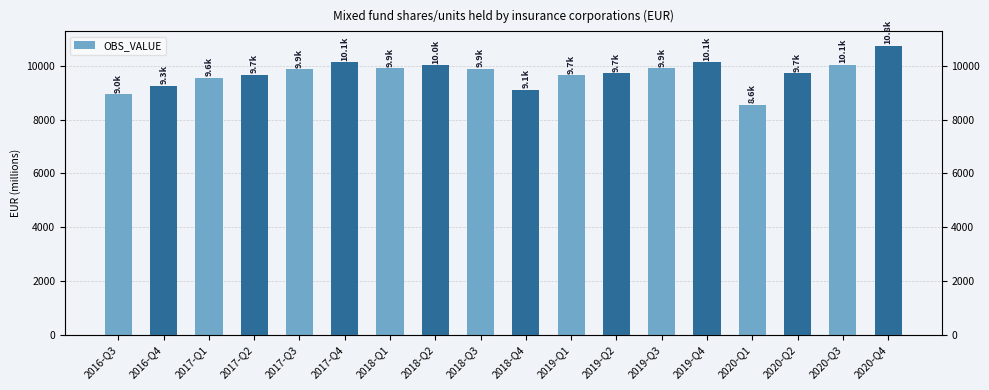

Reading right to left, list all the values displayed in this chart.

2020-Q4=10752	2020-Q3=10056	2020-Q2=9734	2020-Q1=8564	2019-Q4=10134	2019-Q3=9913	2019-Q2=9739	2019-Q1=9663	2018-Q4=9125	2018-Q3=9898	2018-Q2=10042	2018-Q1=9925	2017-Q4=10139	2017-Q3=9872	2017-Q2=9683	2017-Q1=9567	2016-Q4=9272	2016-Q3=8958